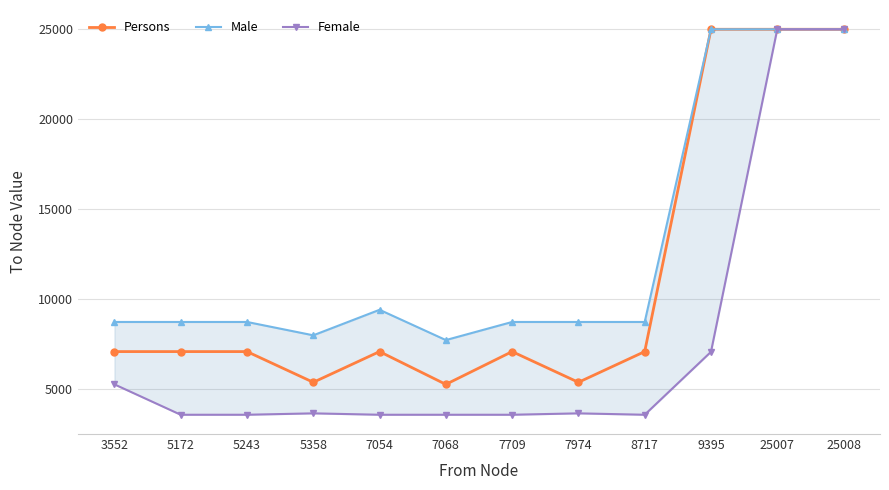

What is the spread (max minus min) of values at 25008?

2